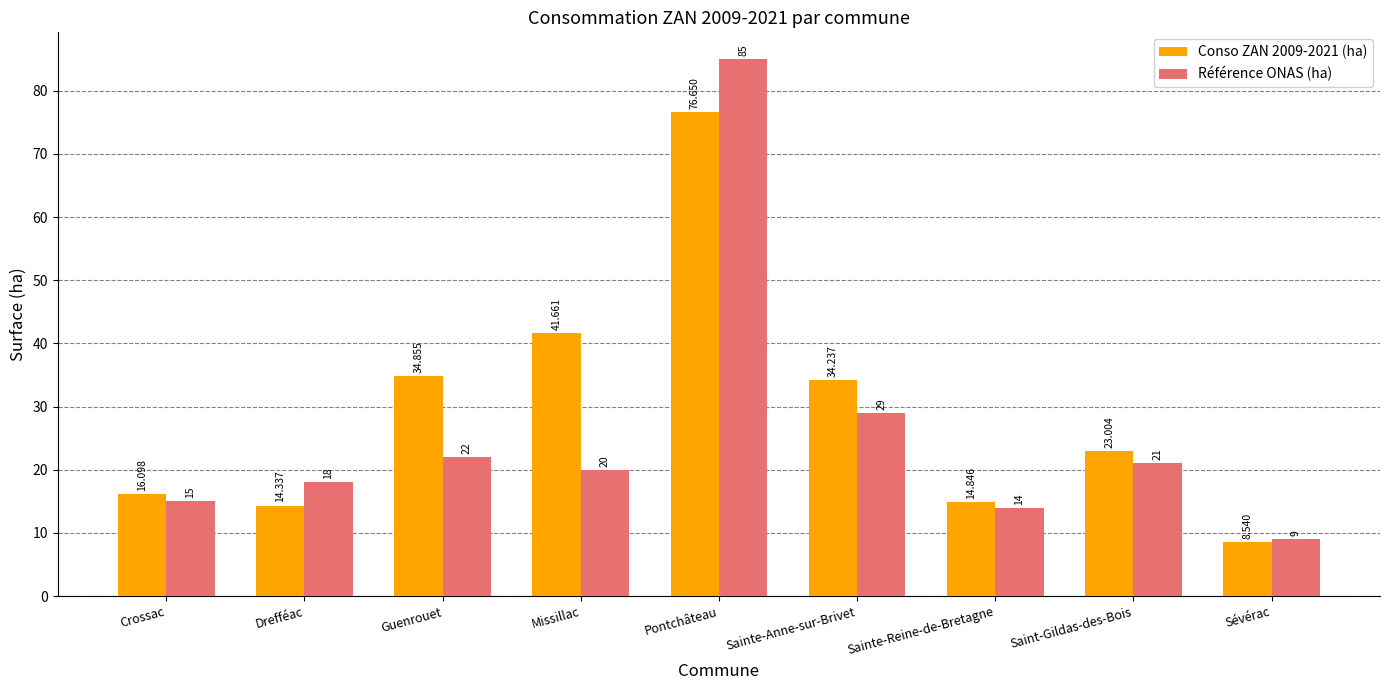

At which label does Référence ONAS (ha) reach its peak?

Pontchâteau